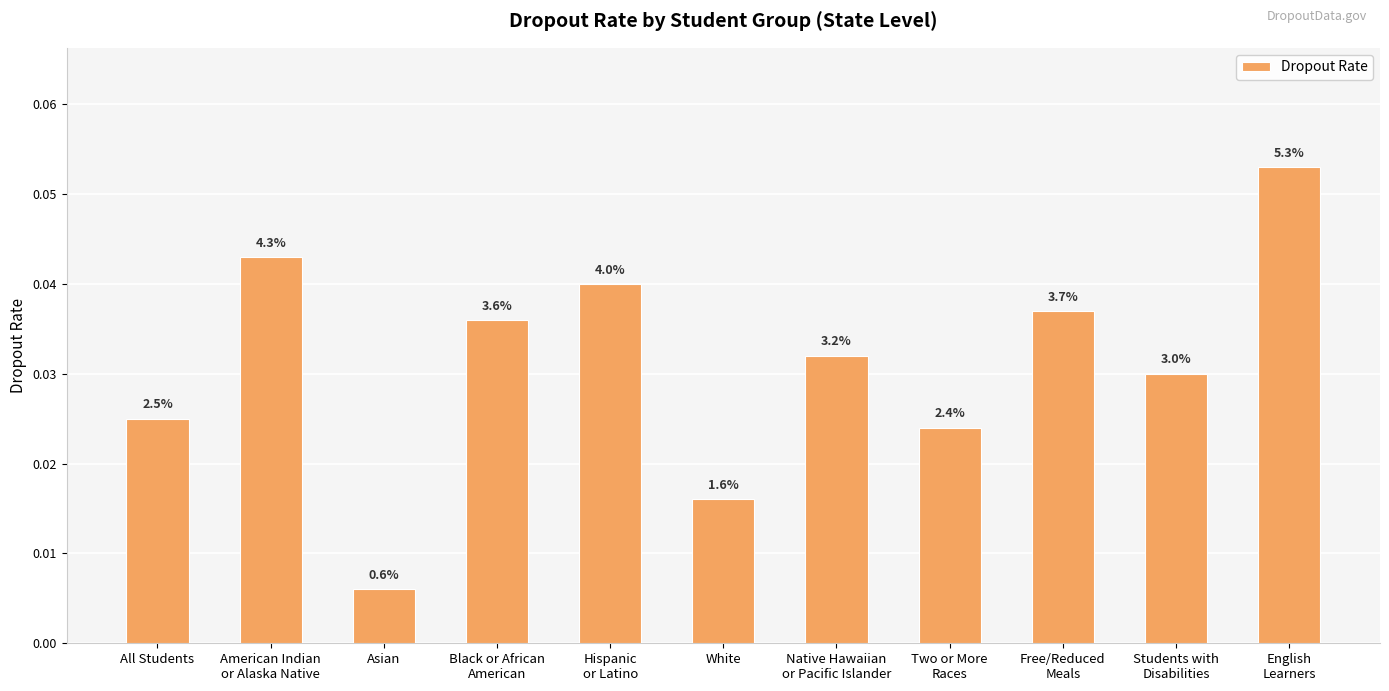

How many bars are there in total?

11